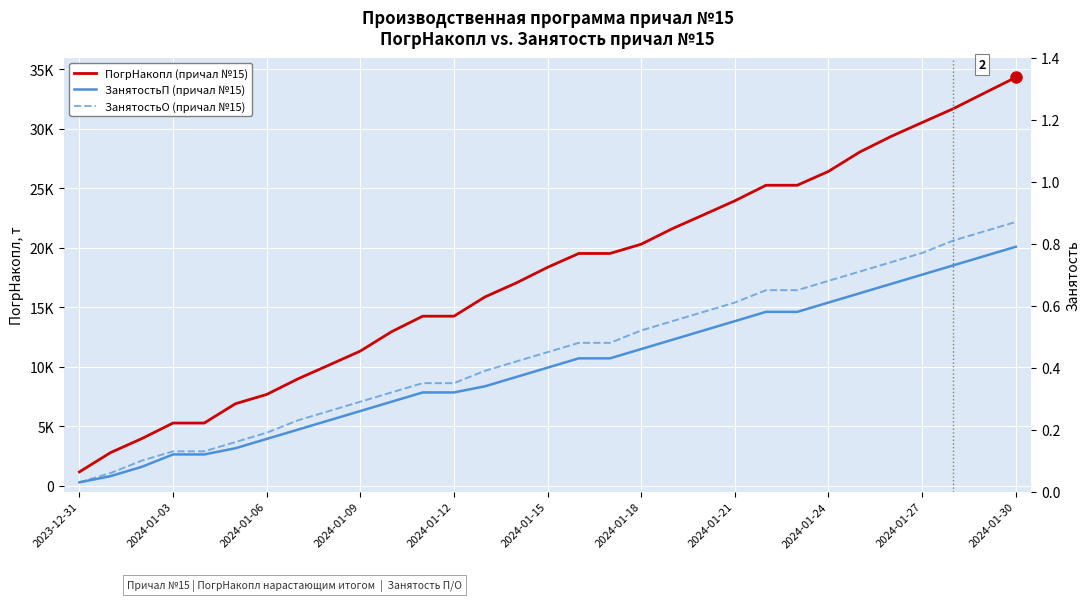

Does the chart display data point markers on the line(s)?

No